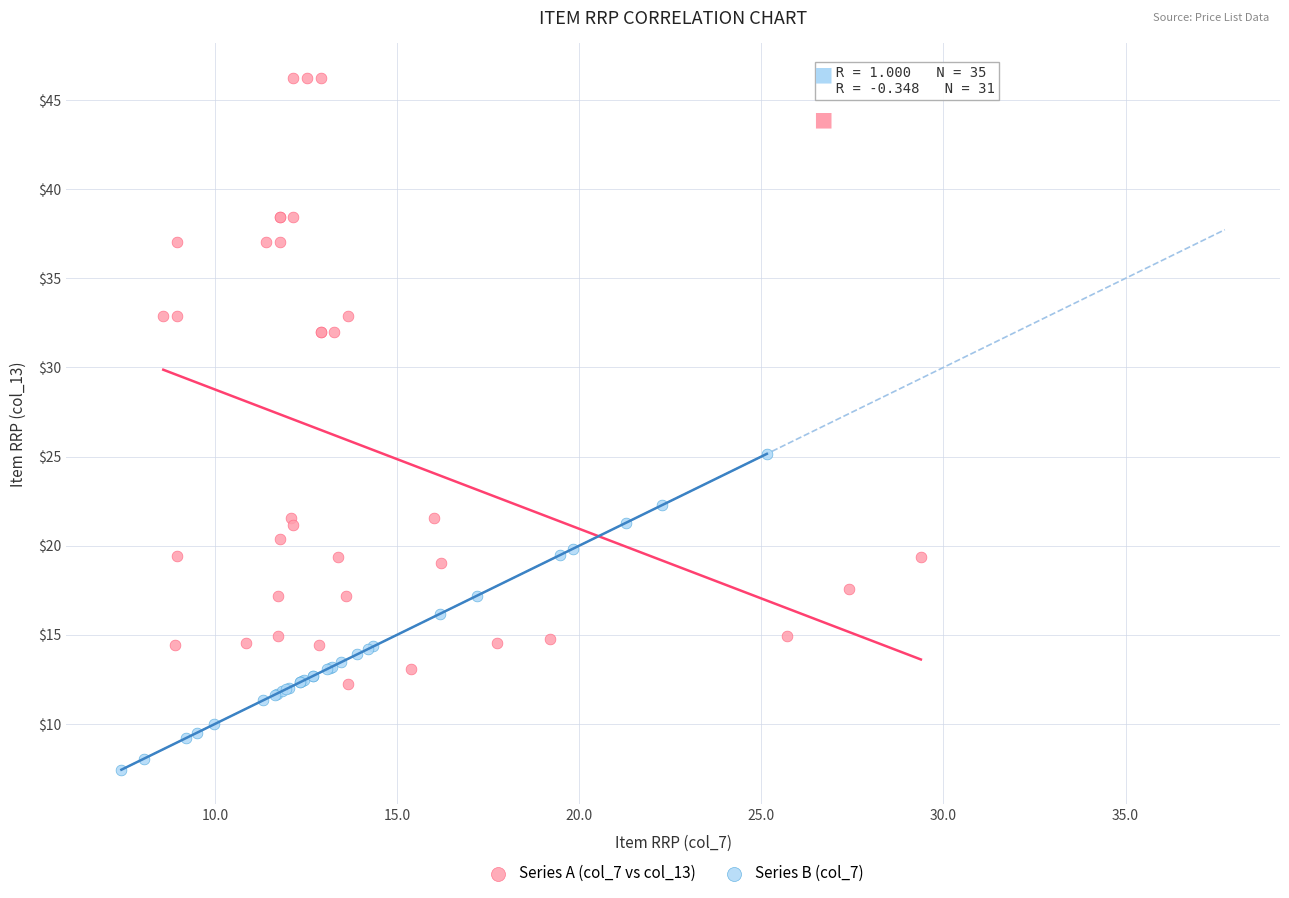

Which series has the widest spread of Y values?

Series A (col_7 vs col_13)